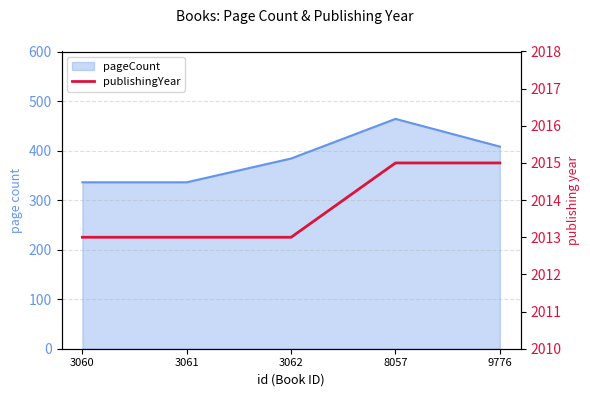

Reading left to right, transcribe all the data shown in this chart.

3060=2013	3061=2013	3062=2013	8057=2015	9776=2015